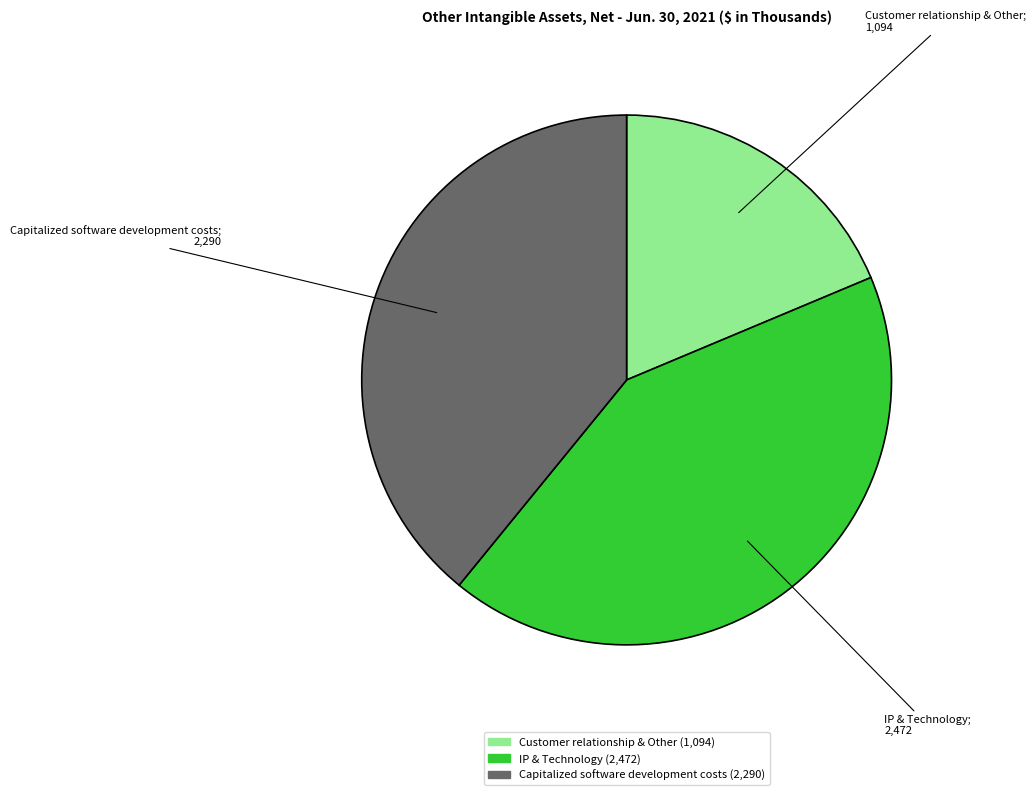

Which has a higher value, IP & Technology or Capitalized software development costs?

IP & Technology